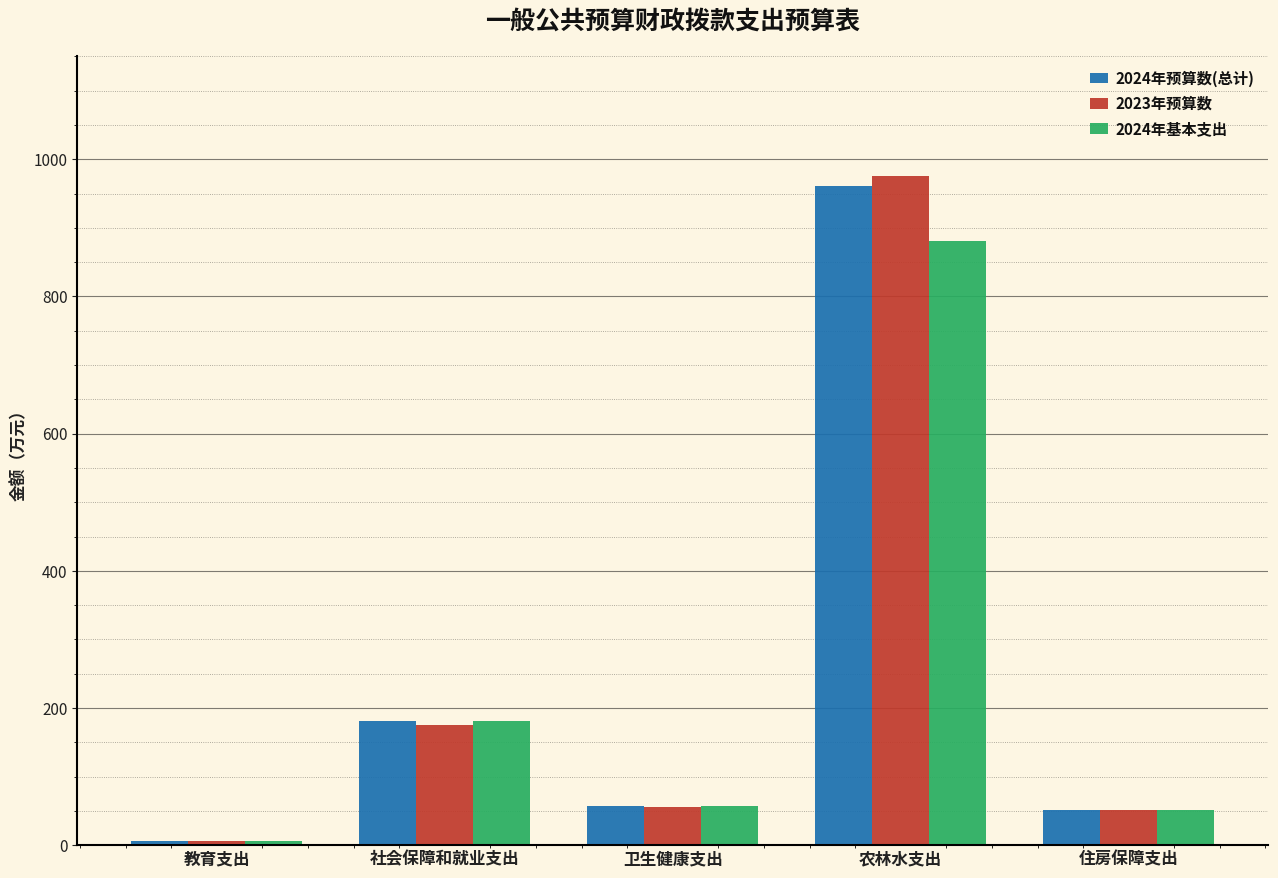

What is the average value of the 2023年预算数 series?

253.0